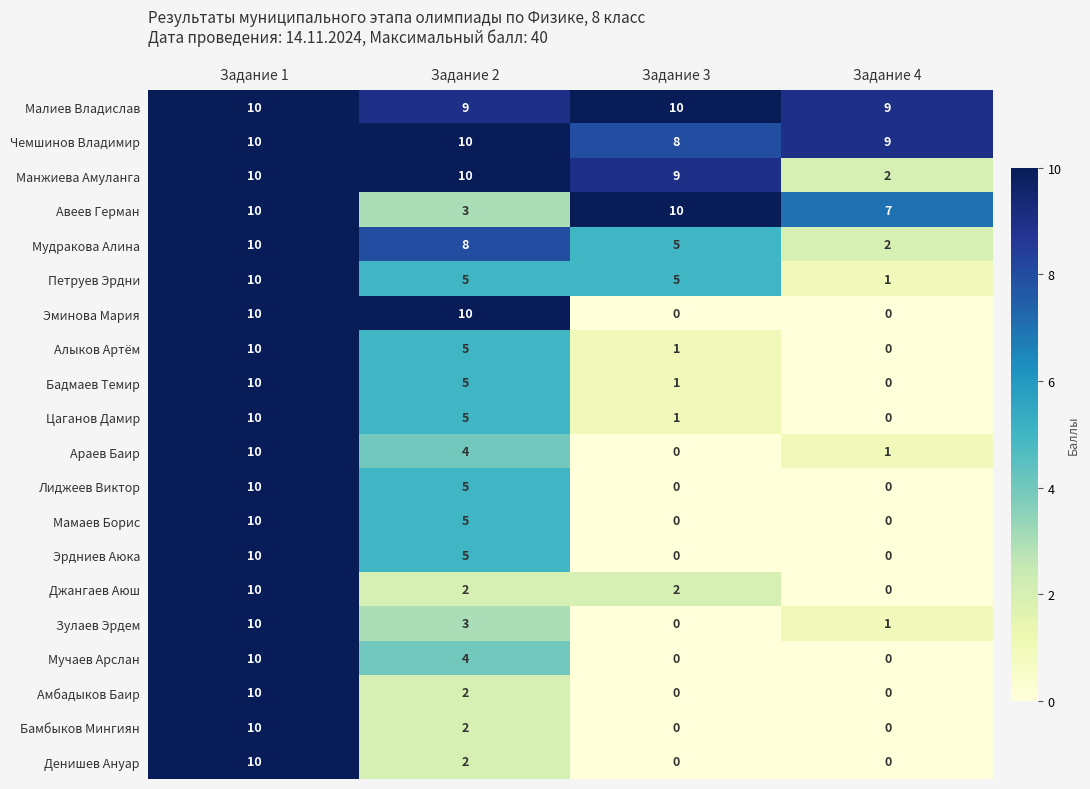

What value does the Малиев Владислав series have at Задание 1?

10